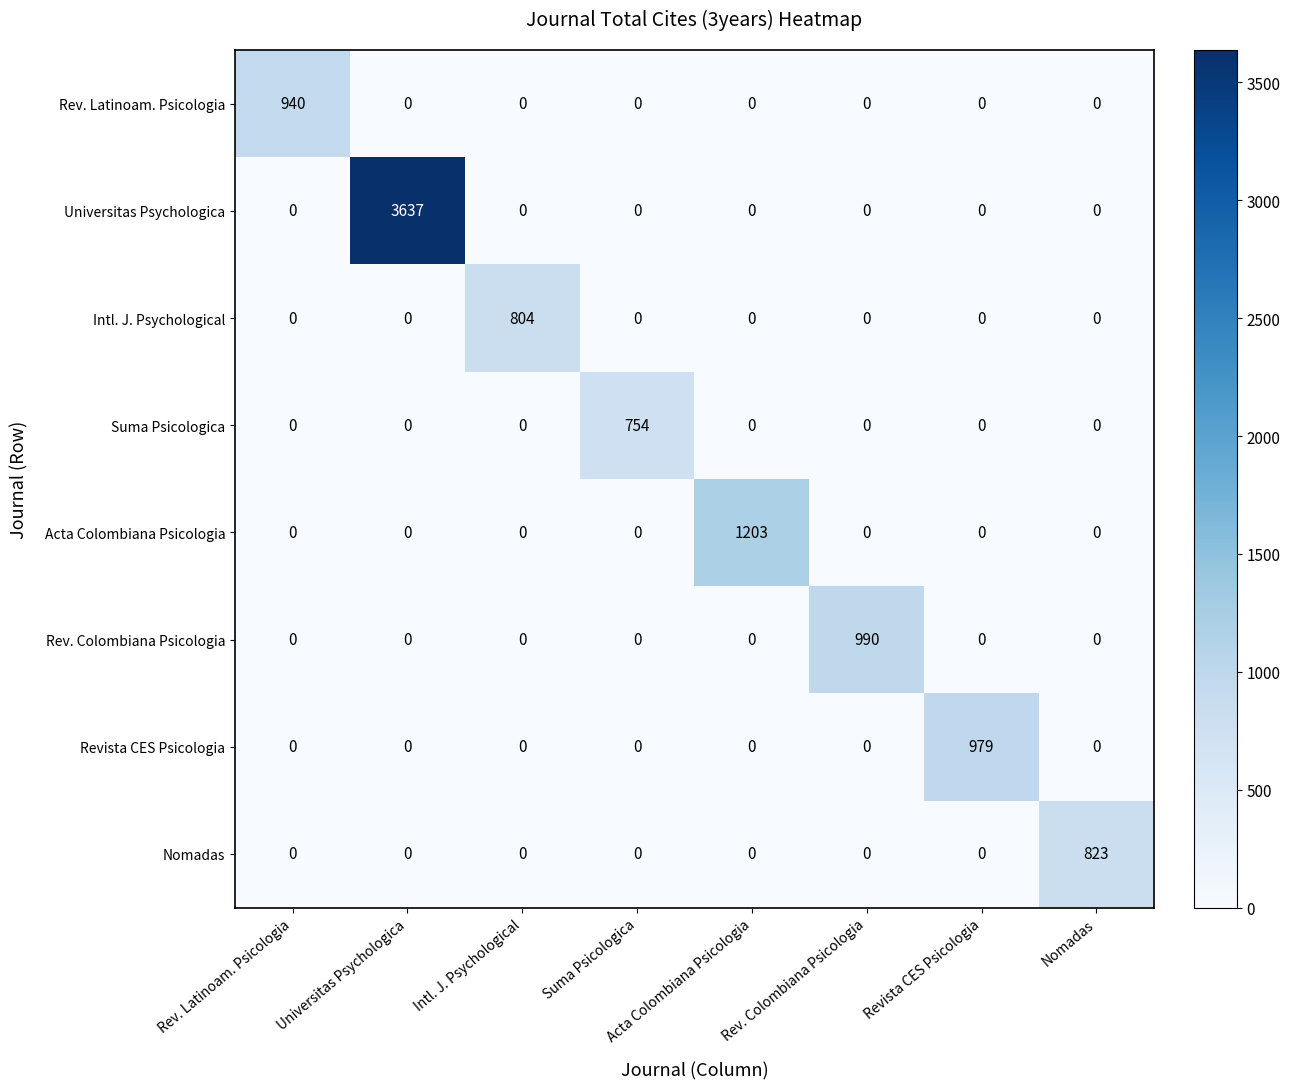

True or false: Nomadas has a value of -347 at Acta Colombiana Psicologia.

False